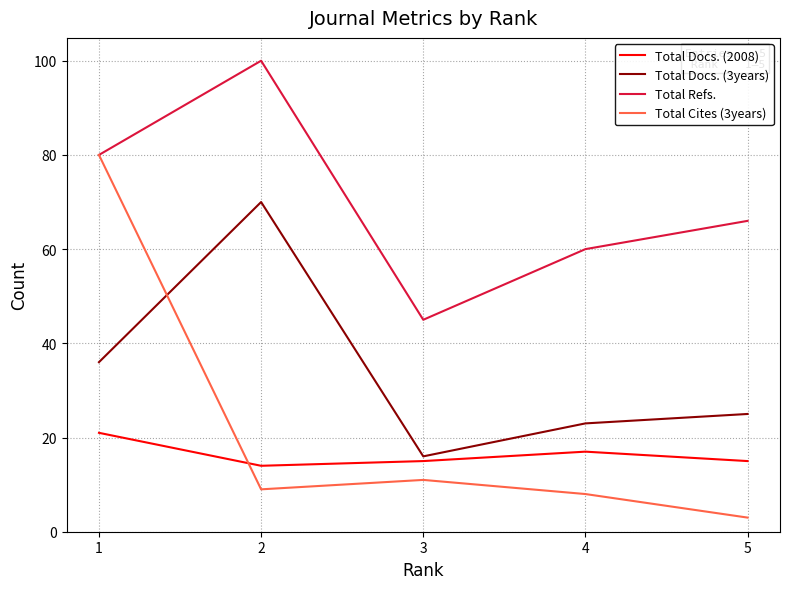

Between 1 and 2, which series saw the biggest shift?

Total Cites (3years)